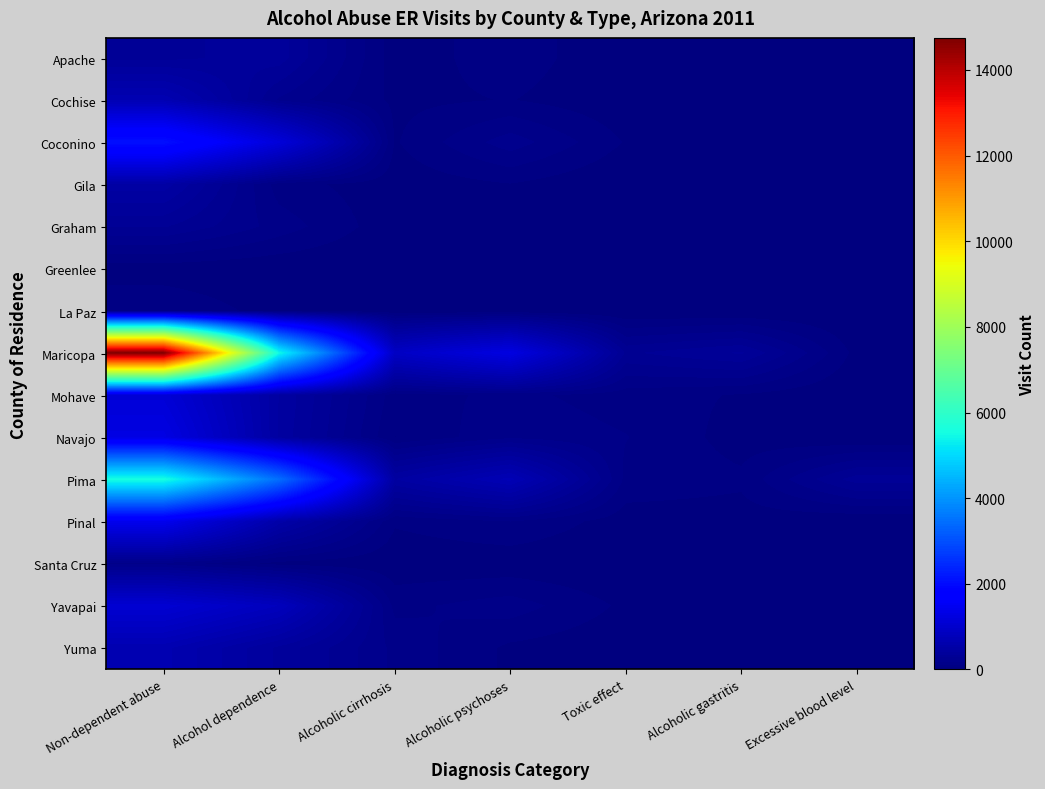

Reading left to right, what are all the values shown in this chart?

Apache: Non-dependent abuse=329	Alcohol dependence=375	Alcoholic cirrhosis=24	Alcoholic psychoses=89	Toxic effect=12	Alcoholic gastritis=39	Excessive blood level=0
Cochise: Non-dependent abuse=677	Alcohol dependence=220	Alcoholic cirrhosis=42	Alcoholic psychoses=60	Toxic effect=12	Alcoholic gastritis=7	Excessive blood level=0
Coconino: Non-dependent abuse=2073	Alcohol dependence=1172	Alcoholic cirrhosis=51	Alcoholic psychoses=206	Toxic effect=53	Alcoholic gastritis=49	Excessive blood level=12
Gila: Non-dependent abuse=495	Alcohol dependence=85	Alcoholic cirrhosis=19	Alcoholic psychoses=55	Toxic effect=0	Alcoholic gastritis=14	Excessive blood level=0
Graham: Non-dependent abuse=294	Alcohol dependence=148	Alcoholic cirrhosis=17	Alcoholic psychoses=26	Toxic effect=0	Alcoholic gastritis=10	Excessive blood level=0
Greenlee: Non-dependent abuse=24	Alcohol dependence=10	Alcoholic cirrhosis=0	Alcoholic psychoses=0	Toxic effect=0	Alcoholic gastritis=0	Excessive blood level=0
La Paz: Non-dependent abuse=108	Alcohol dependence=31	Alcoholic cirrhosis=9	Alcoholic psychoses=12	Toxic effect=0	Alcoholic gastritis=0	Excessive blood level=0
Maricopa: Non-dependent abuse=14749	Alcohol dependence=5468	Alcoholic cirrhosis=898	Alcoholic psychoses=1282	Toxic effect=278	Alcoholic gastritis=355	Excessive blood level=36
Mohave: Non-dependent abuse=1133	Alcohol dependence=460	Alcoholic cirrhosis=86	Alcoholic psychoses=132	Toxic effect=86	Alcoholic gastritis=52	Excessive blood level=0
Navajo: Non-dependent abuse=1292	Alcohol dependence=450	Alcoholic cirrhosis=56	Alcoholic psychoses=162	Toxic effect=118	Alcoholic gastritis=30	Excessive blood level=0
Pima: Non-dependent abuse=5596	Alcohol dependence=3456	Alcoholic cirrhosis=460	Alcoholic psychoses=716	Toxic effect=99	Alcoholic gastritis=70	Excessive blood level=320
Pinal: Non-dependent abuse=1436	Alcohol dependence=550	Alcoholic cirrhosis=66	Alcoholic psychoses=116	Toxic effect=25	Alcoholic gastritis=29	Excessive blood level=0
Santa Cruz: Non-dependent abuse=155	Alcohol dependence=36	Alcoholic cirrhosis=14	Alcoholic psychoses=16	Toxic effect=0	Alcoholic gastritis=9	Excessive blood level=0
Yavapai: Non-dependent abuse=1078	Alcohol dependence=805	Alcoholic cirrhosis=98	Alcoholic psychoses=146	Toxic effect=45	Alcoholic gastritis=31	Excessive blood level=0
Yuma: Non-dependent abuse=654	Alcohol dependence=388	Alcoholic cirrhosis=157	Alcoholic psychoses=45	Toxic effect=12	Alcoholic gastritis=21	Excessive blood level=0